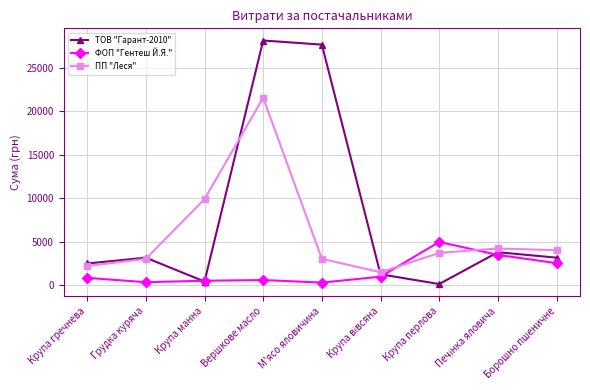

True or false: ПП "Леся" has more than 2 points higher than both neighbors.

False